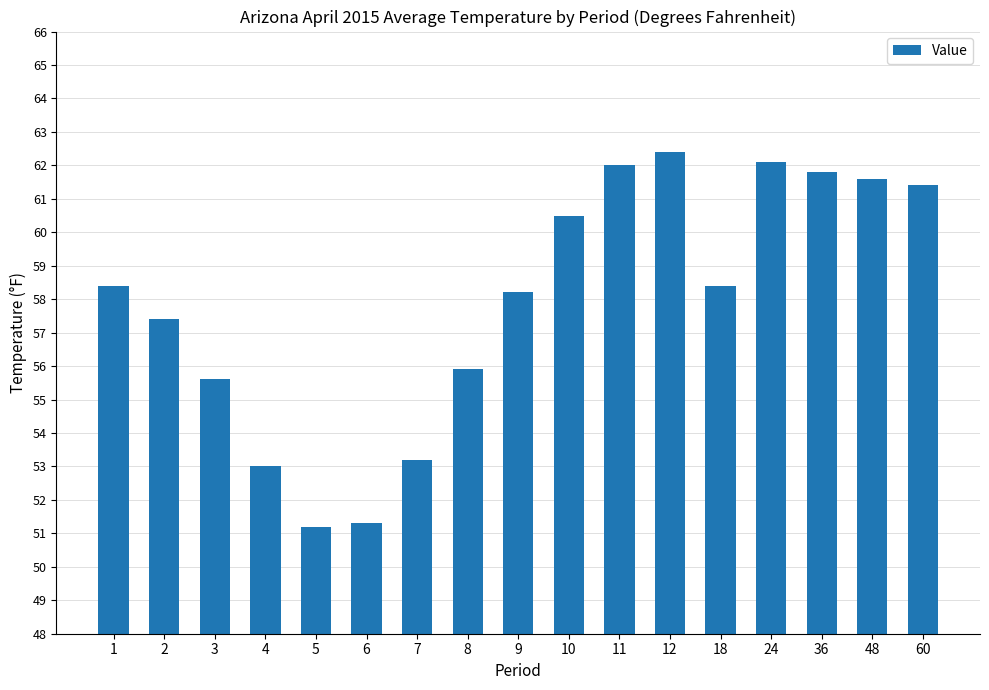

Reading left to right, what are all the values shown in this chart?

1=58.4	2=57.4	3=55.6	4=53.0	5=51.2	6=51.3	7=53.2	8=55.9	9=58.2	10=60.5	11=62.0	12=62.4	18=58.4	24=62.1	36=61.8	48=61.6	60=61.4